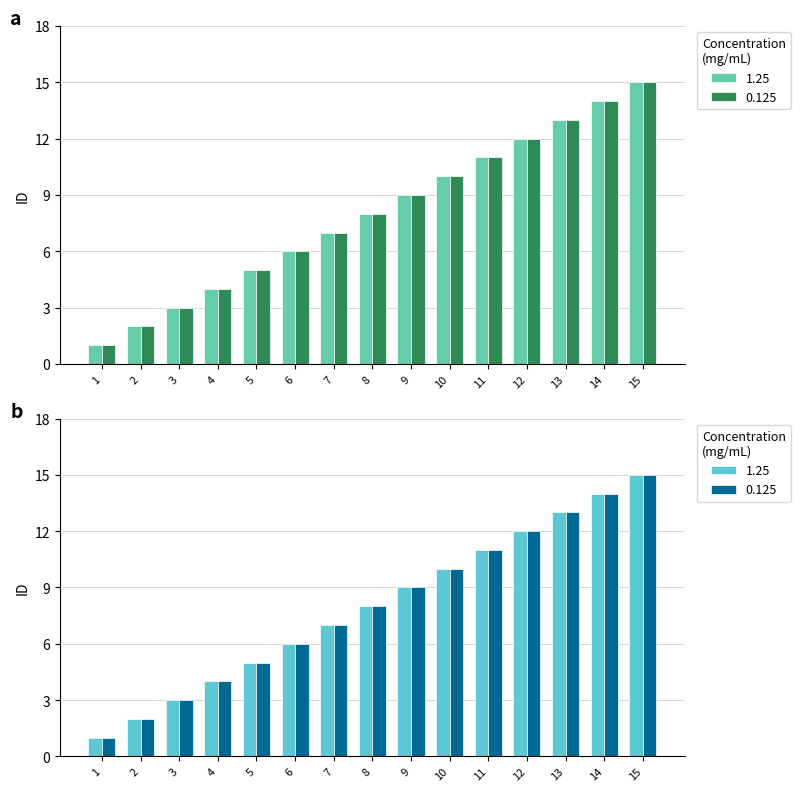

The 0.125 series shows 5 at 5. True or false?

True